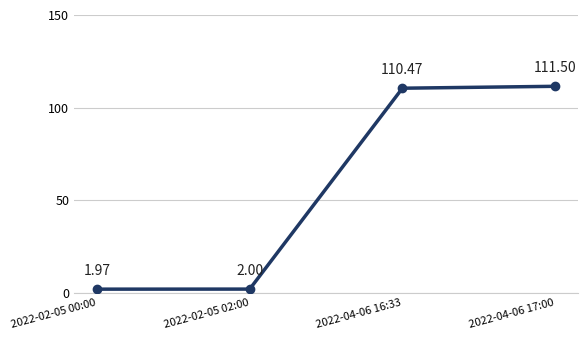

Is it true that the value at 2022-02-05 02:00 is 2.0?

True